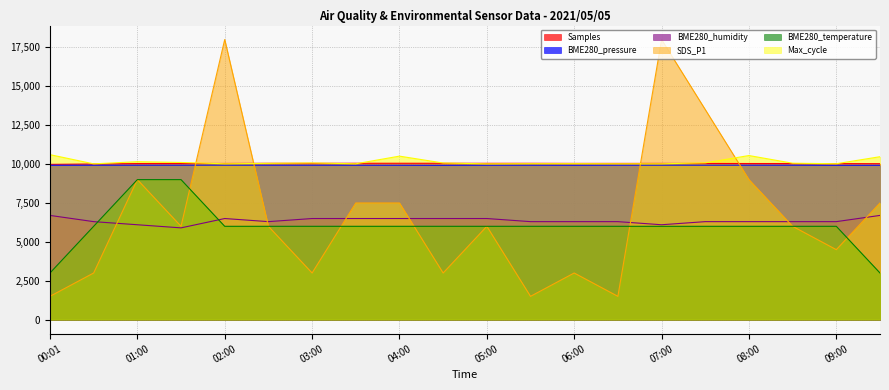

What is the label of the 5th point from the right?

07:30